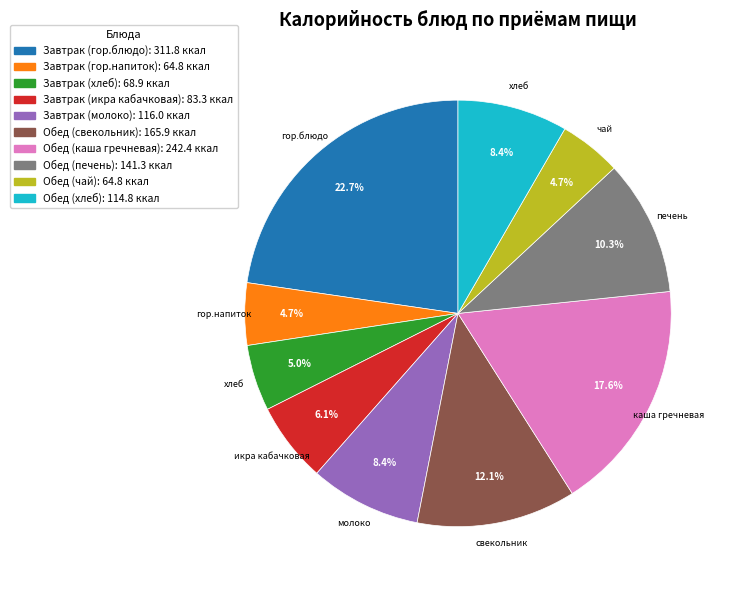

To the nearest percent, what is the combined percentage of Завтрак (икра кабачковая) and Обед (каша гречневая)?

24%